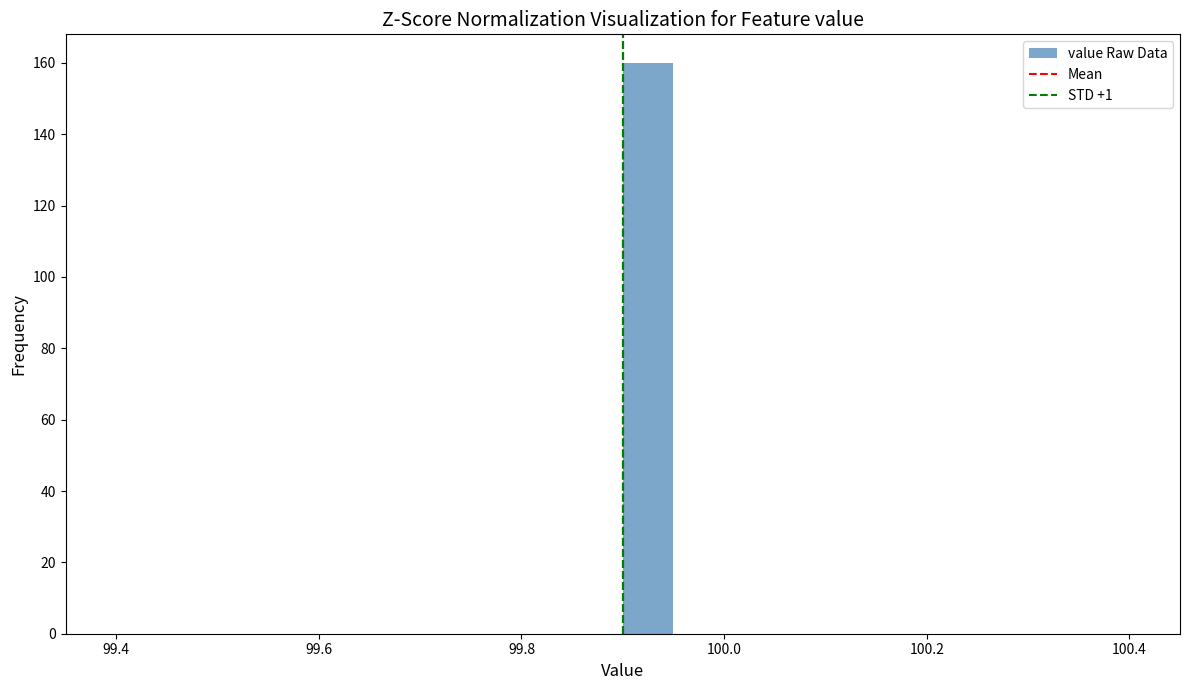

Around what value on the x-axis is the tallest bar? Give the approximate position of its centre, as read against the axis.

99.92